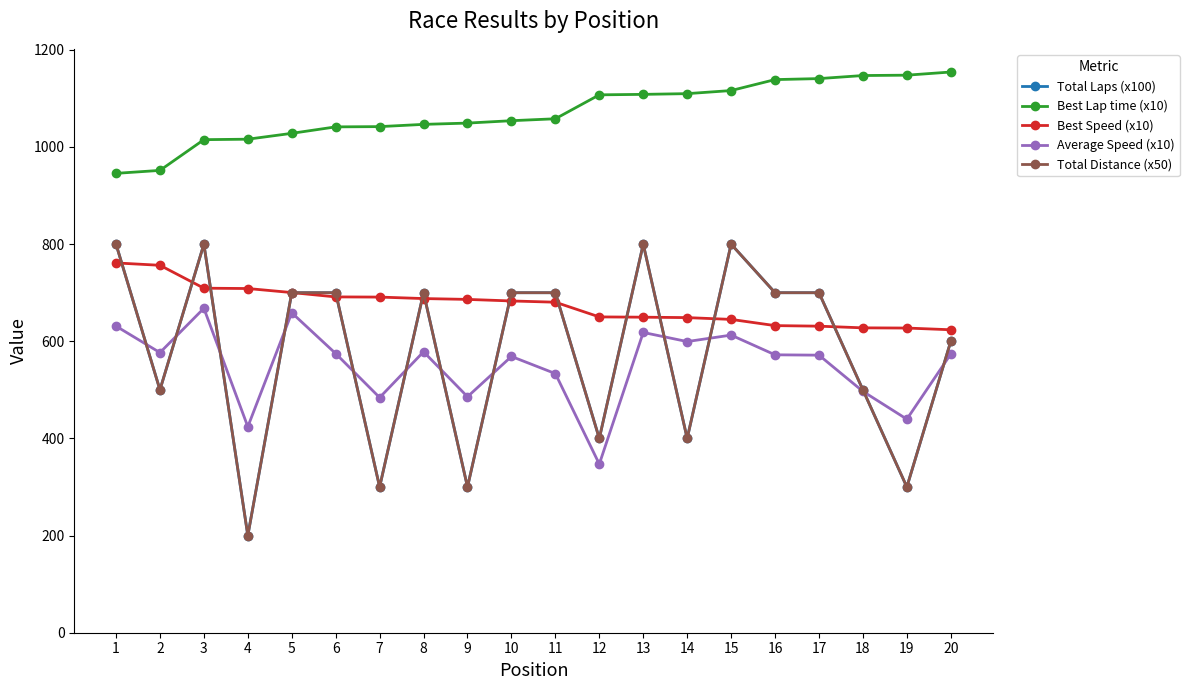

Is this an area chart (filled region under the line)?

No